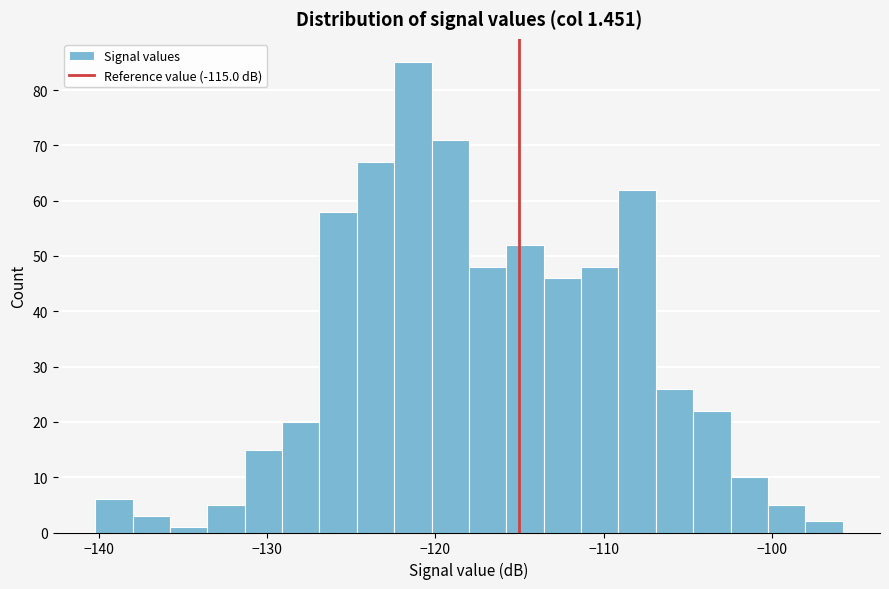

Read against the x-axis, roughly where is the centre of the tallest bar?

-121